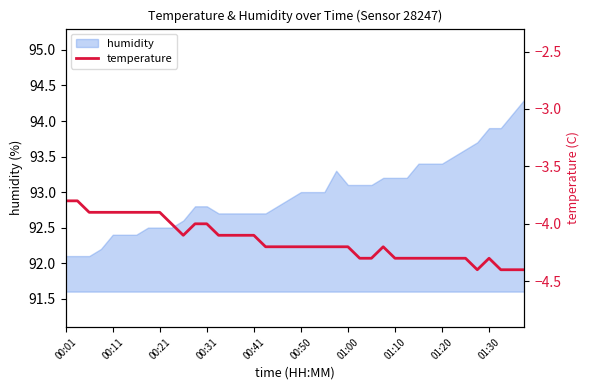

Is it true that humidity equals 93.4 at 01:20?

True